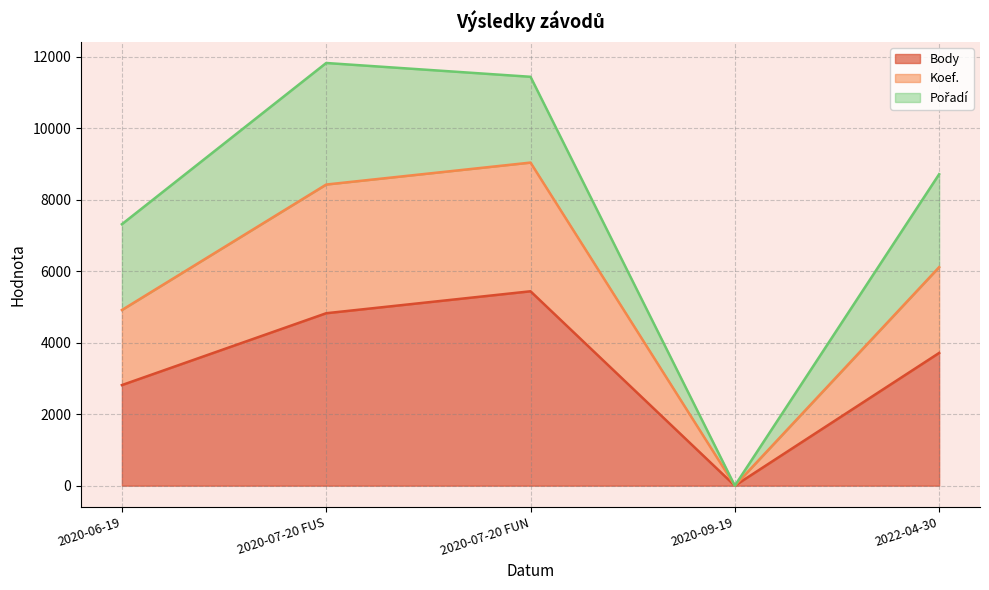

Does the chart have visible grid lines?

Yes